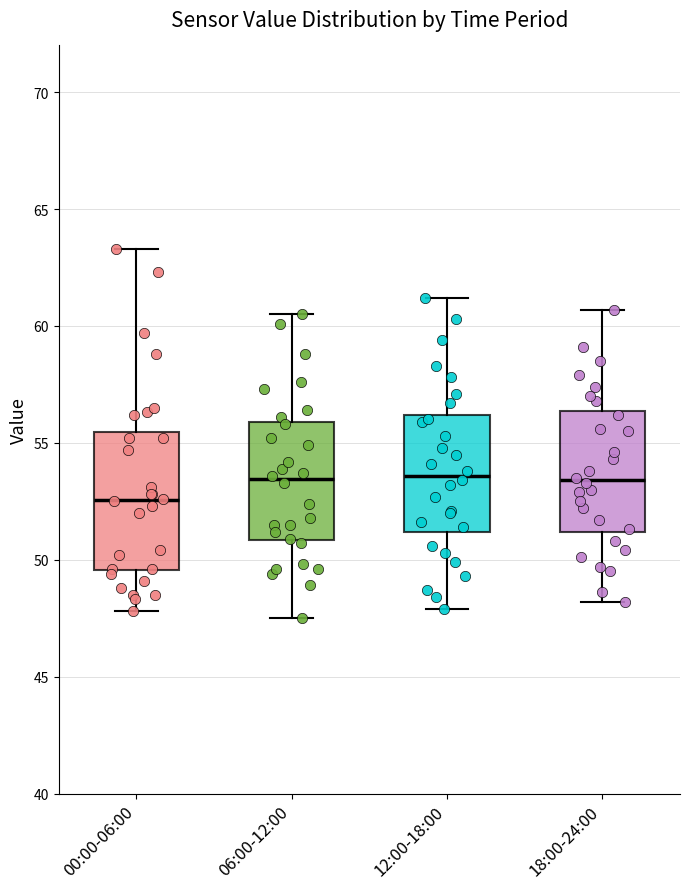

Reading left to right, transcribe this box plot: for each box, give where its median line is, the range the box spans, and where its two whiskers end, as read against the y-axis. The values are not printed on the chart, so give them approximately, as read against the axis.

00:00-06:00: median 52.5, box 49.5 to 55.5, whiskers 48.0 to 63.5
06:00-12:00: median 53.5, box 51.0 to 56.0, whiskers 47.5 to 60.5
12:00-18:00: median 53.5, box 51.0 to 56.0, whiskers 48.0 to 61.0
18:00-24:00: median 53.5, box 51.0 to 56.5, whiskers 48.0 to 60.5